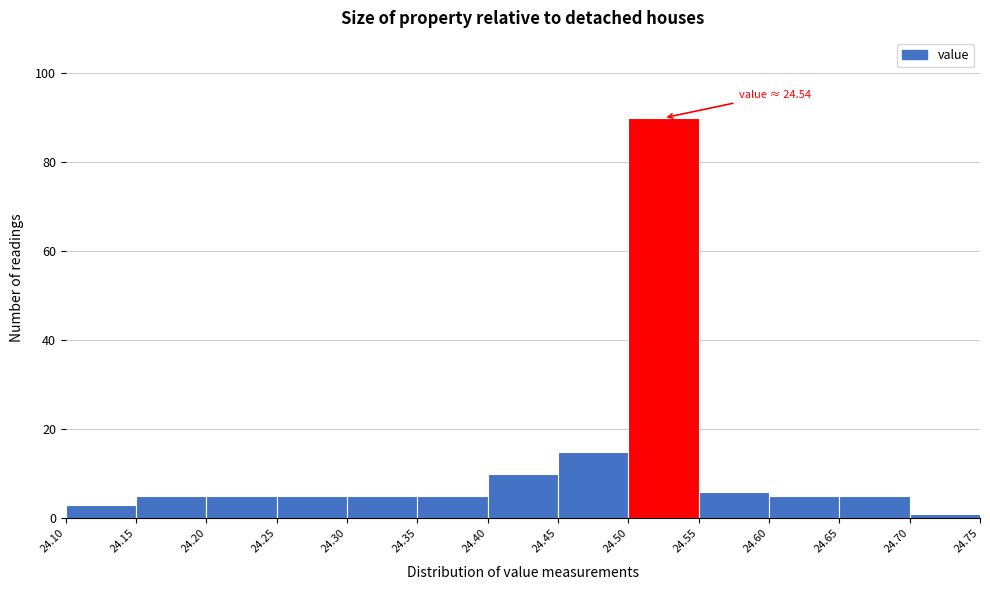

Over which range of the x-axis is the bar tallest?

24.50 to 24.55